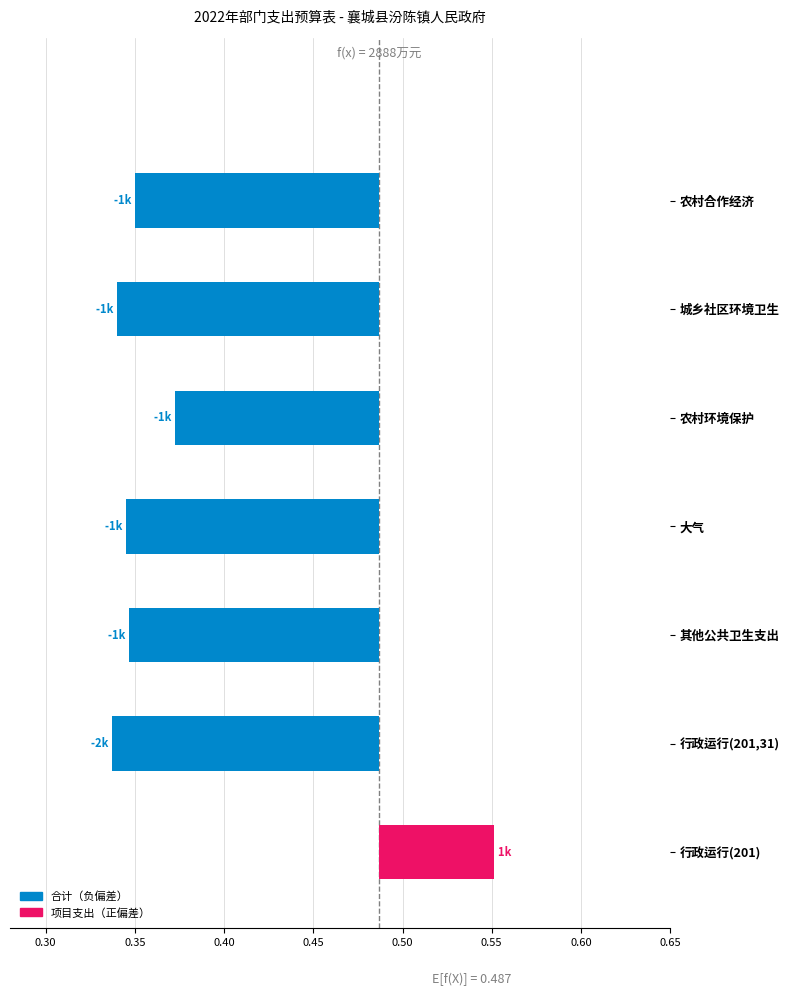

Reading right to left, what are all the values shown in this chart?

农村合作经济=-0.1	城乡社区环境卫生=-0.1	农村环境保护=-0.1	大气=-0.1	其他公共卫生支出=-0.1	行政运行(201,31)=-0.2	行政运行(201)=0.1